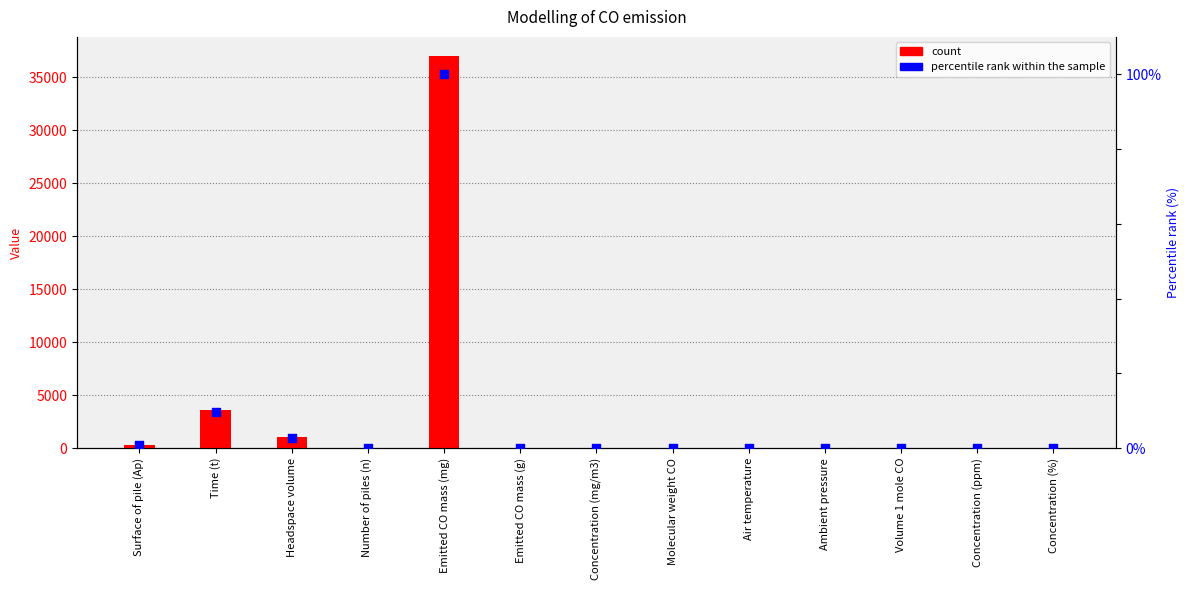

Which series reaches the maximum Y coordinate?

count